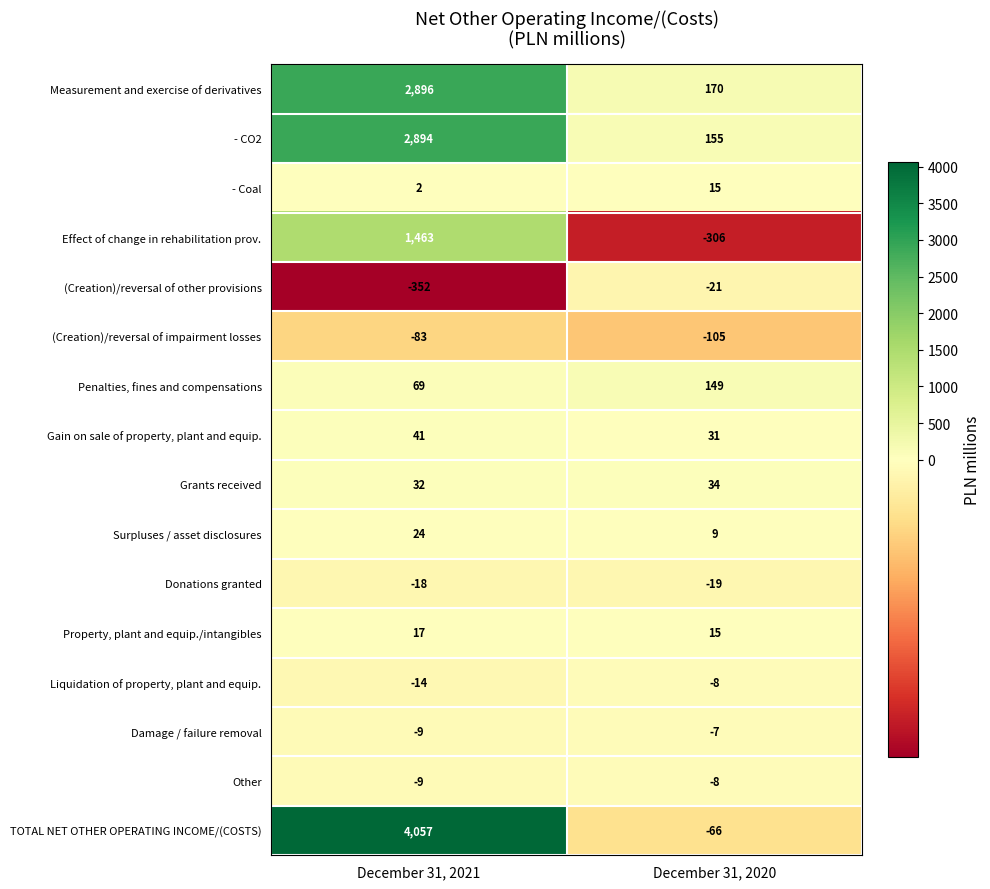

What is the approximate value of (Creation)/reversal of other provisions at December 31, 2021, to the nearest 50?

-350